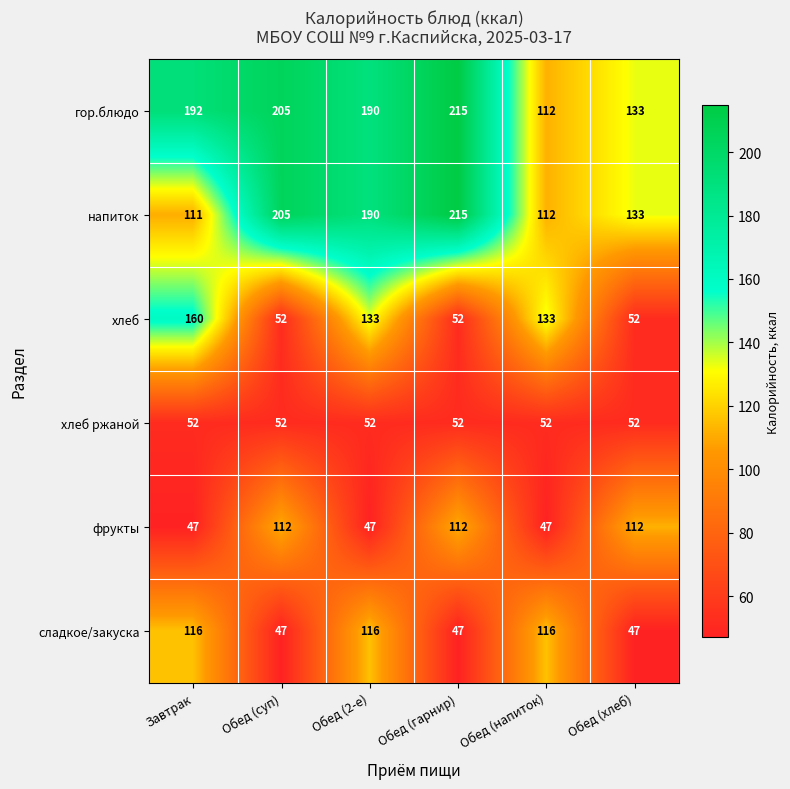

What is the total value across all series at Обед (гарнир)?

693